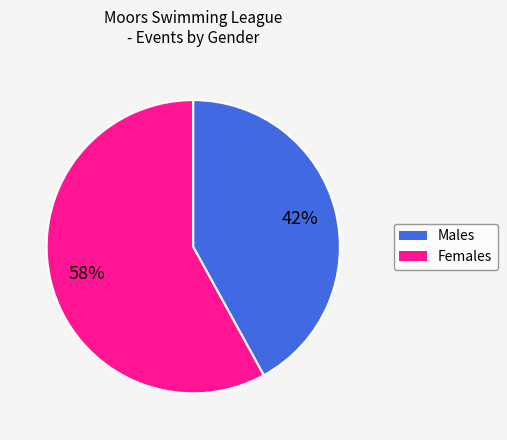

Is there any slice that represents more than half of the pie?

Yes